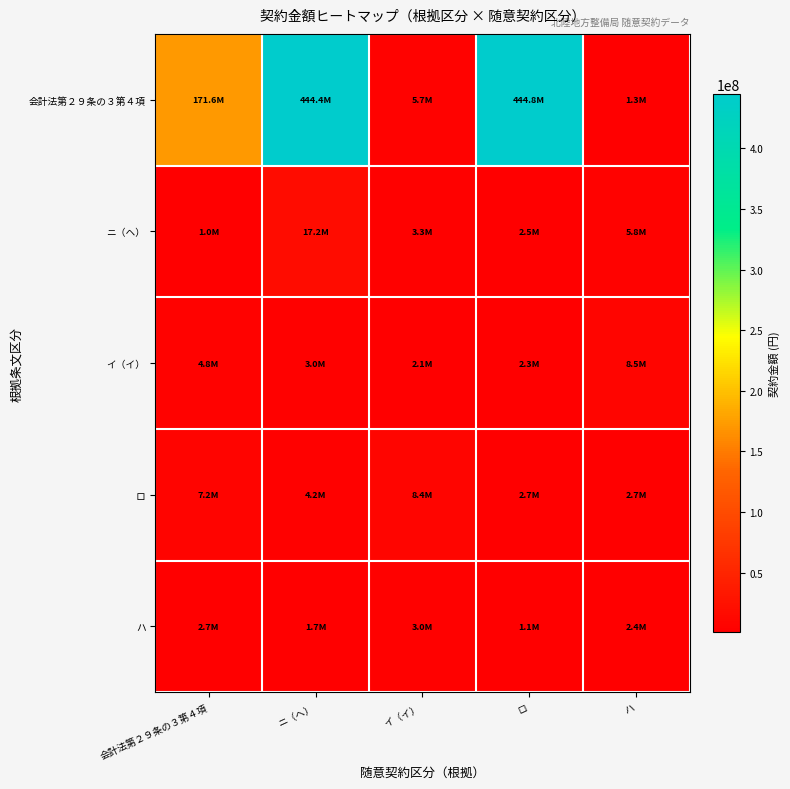

Which label corresponds to the largest value in the chart?

ロ